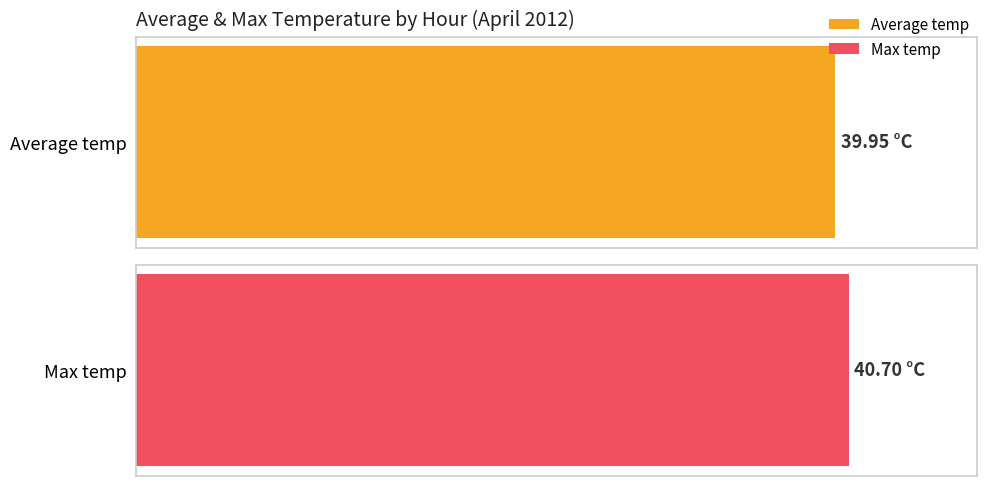

At 22:00, list the series in order from smallest to largest.

Average temp, Max temp